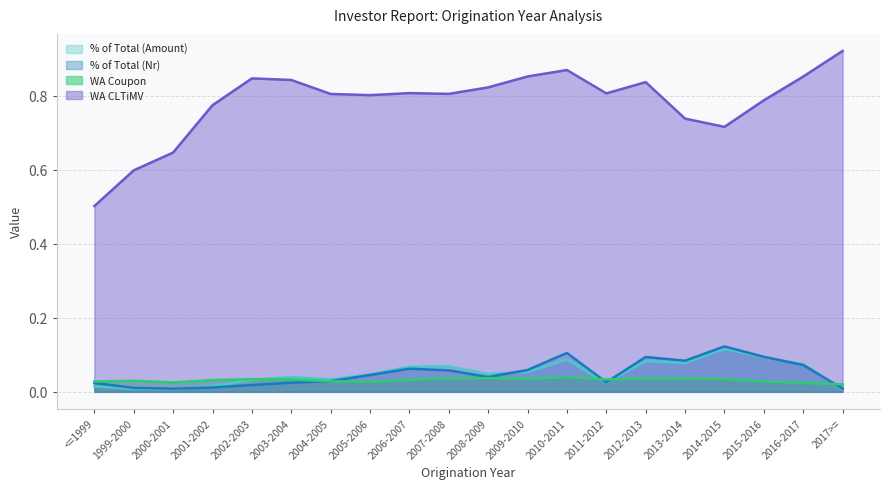

In WA Coupon, how many points are lower than both neighbors (excluding endpoints)?

4